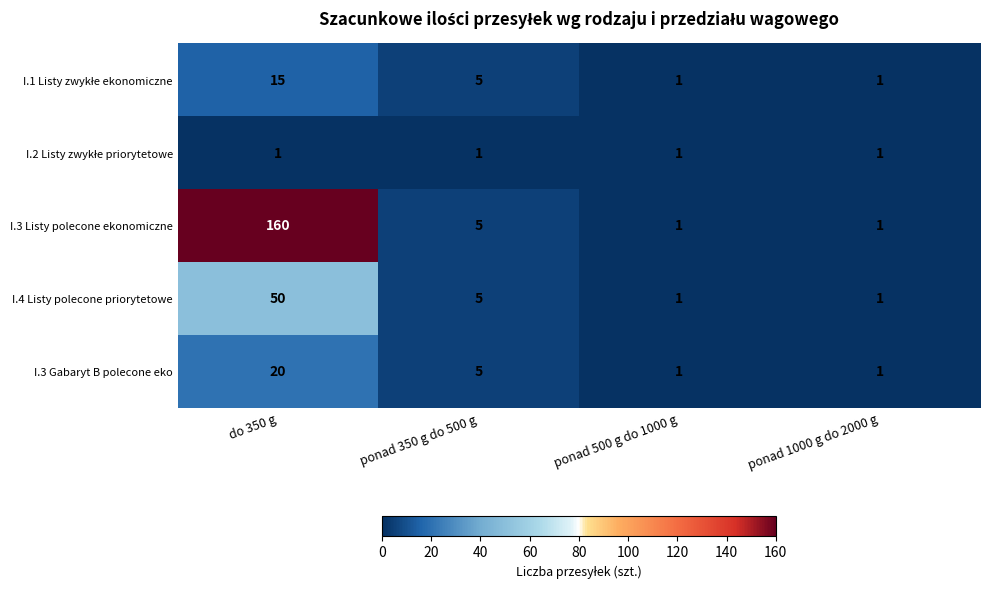

The I.3 Gabaryt B polecone eko series shows 0 at ponad 1000 g do 2000 g. True or false?

False